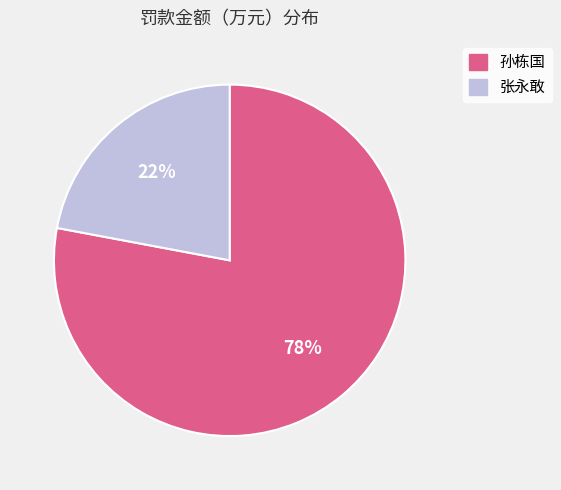

What percentage is the 孙栋国 slice, to the nearest percent?

78%